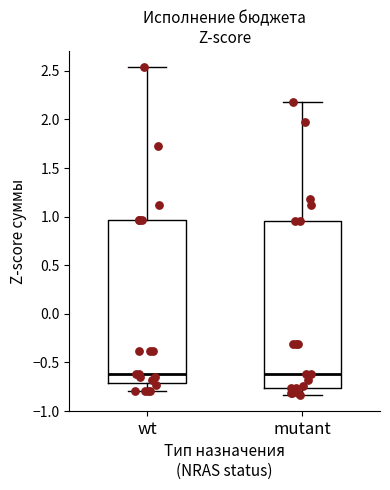

Reading left to right, transcribe this box plot: for each box, give where its median line is, the range the box spans, and where its two whiskers end, as read against the y-axis. The values are not printed on the chart, so give them approximately, as read against the axis.

wt: median -0.60, box -0.70 to 0.95, whiskers -0.80 to 2.55
mutant: median -0.60, box -0.75 to 0.95, whiskers -0.85 to 2.20